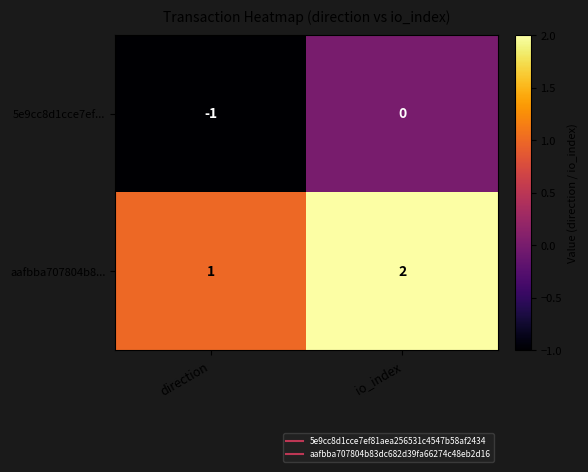

Which series has the largest total across all categories?

aafbba707804b8...